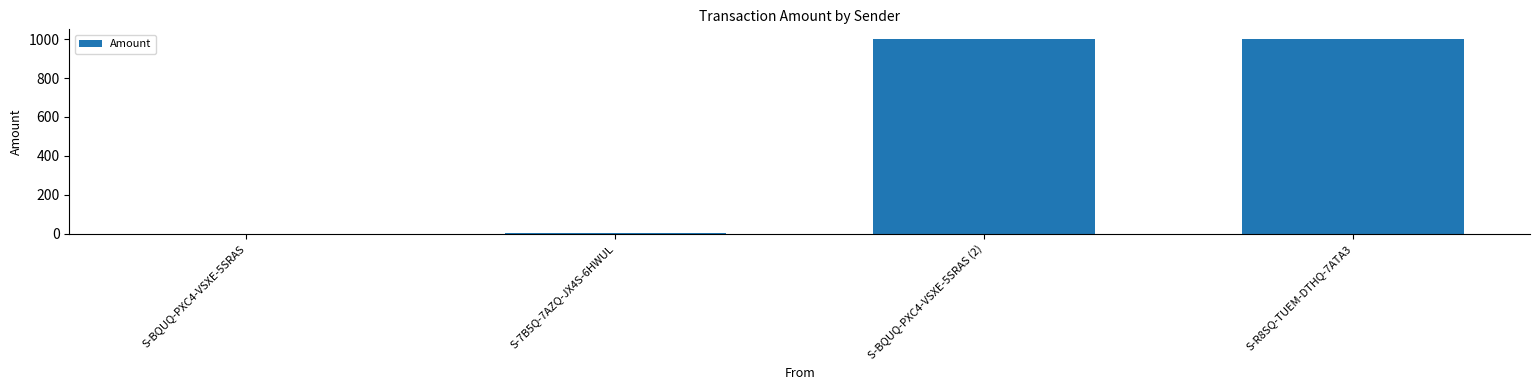

The value at S-BQUQ-PXC4-VSXE-5SRAS (2) is 489. True or false?

False